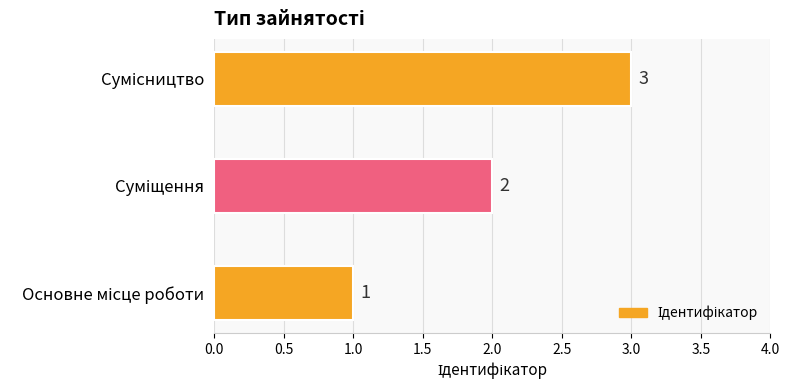

How many values are between 1 and 3?

3